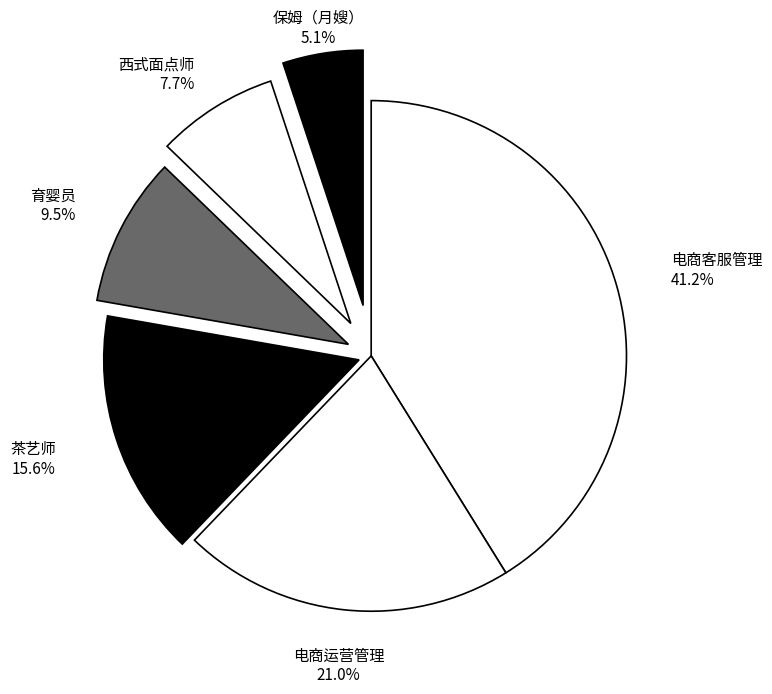

Which has a higher value, 育婴员 or 西式面点师?

育婴员